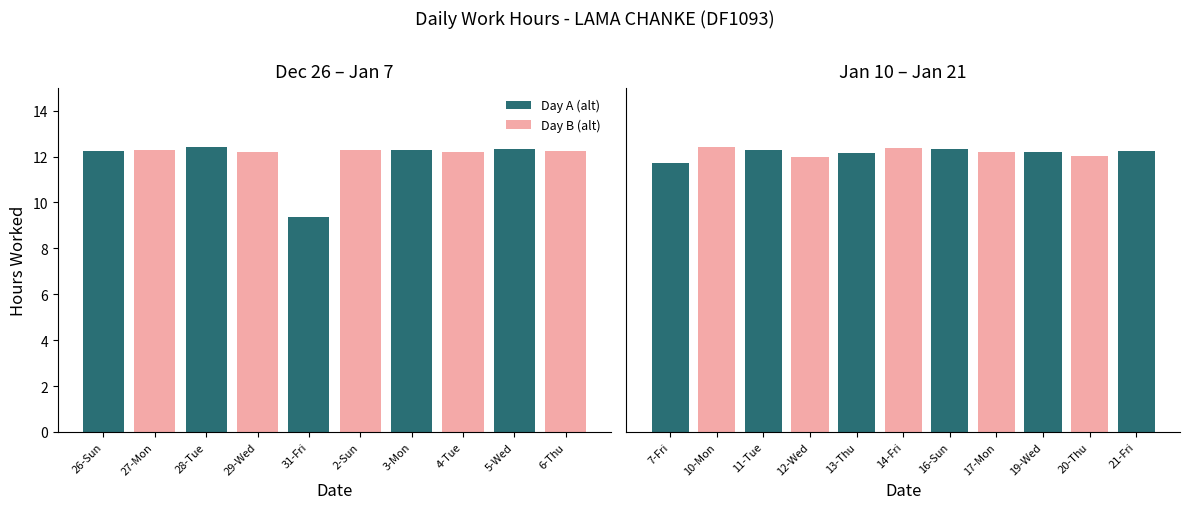

What is the label of the 4th bar from the left?

12-Wed